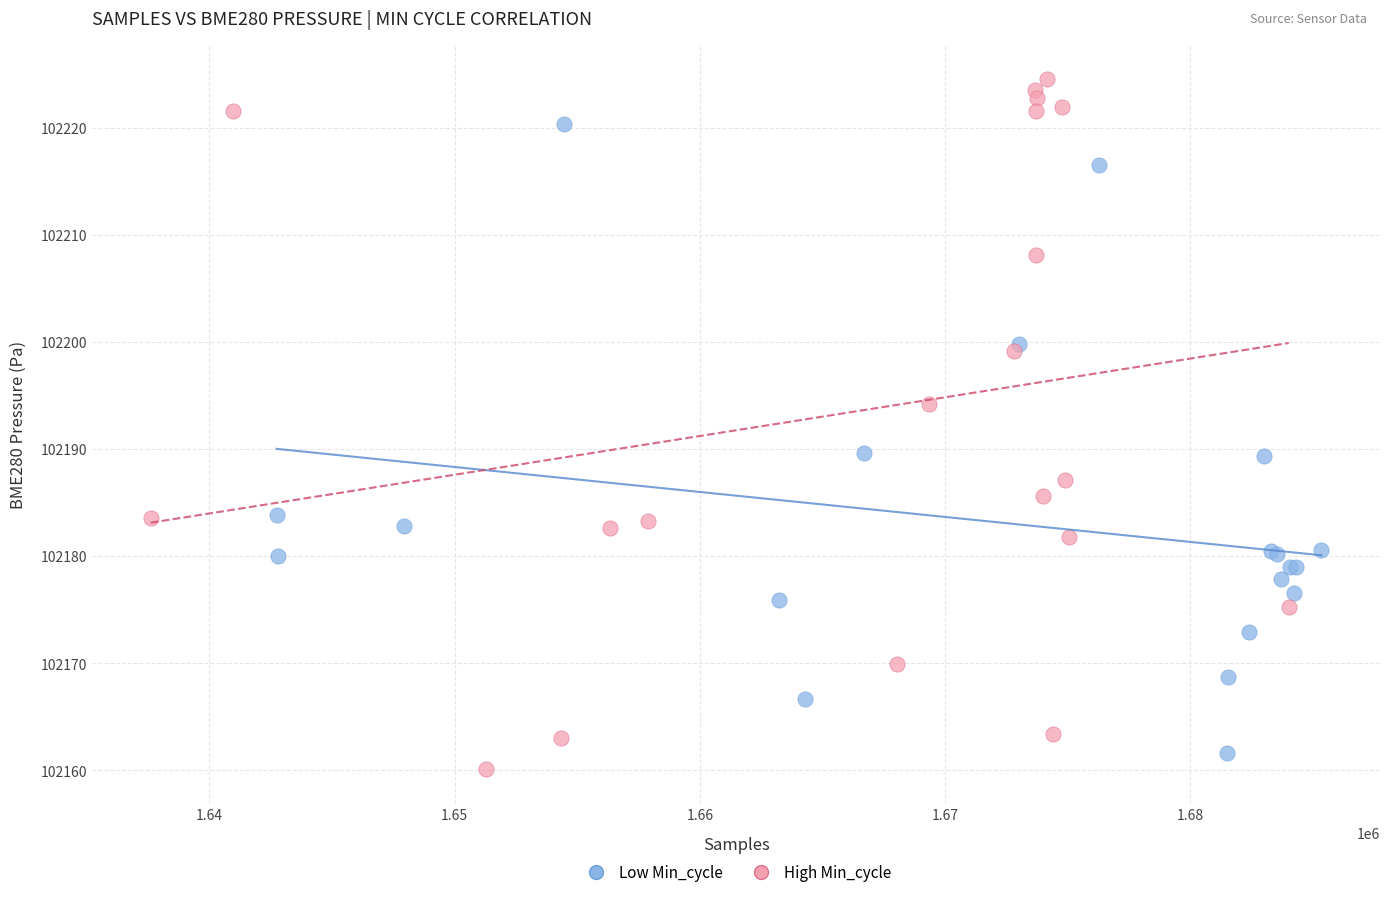

Which series contains the highest Y value?

High Min_cycle